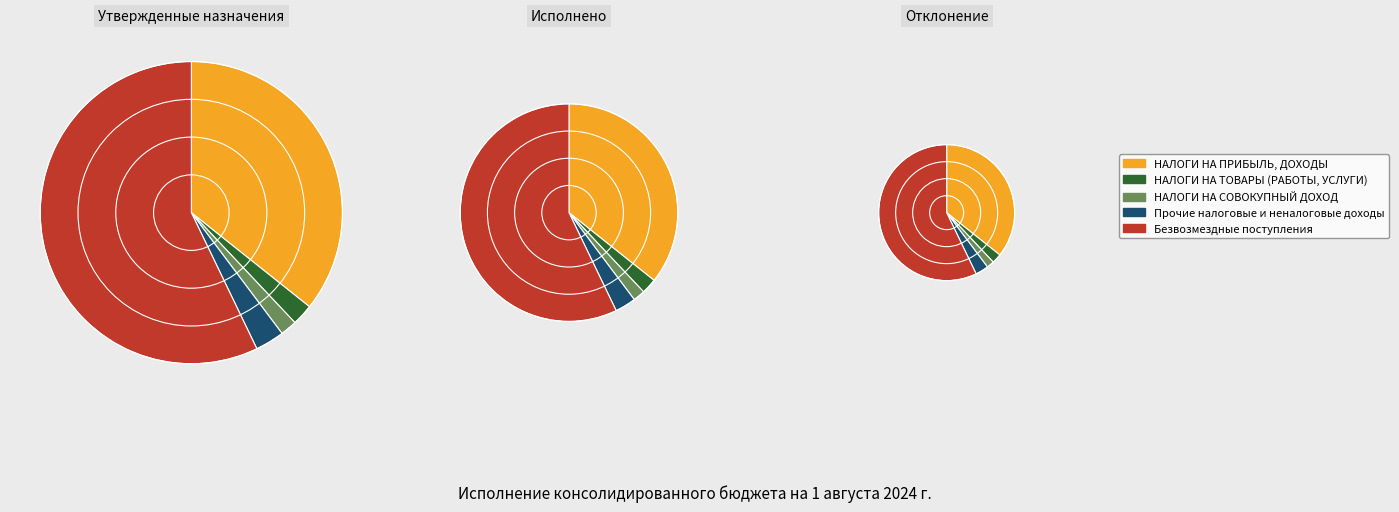

Count the number of slices in the pie.

5